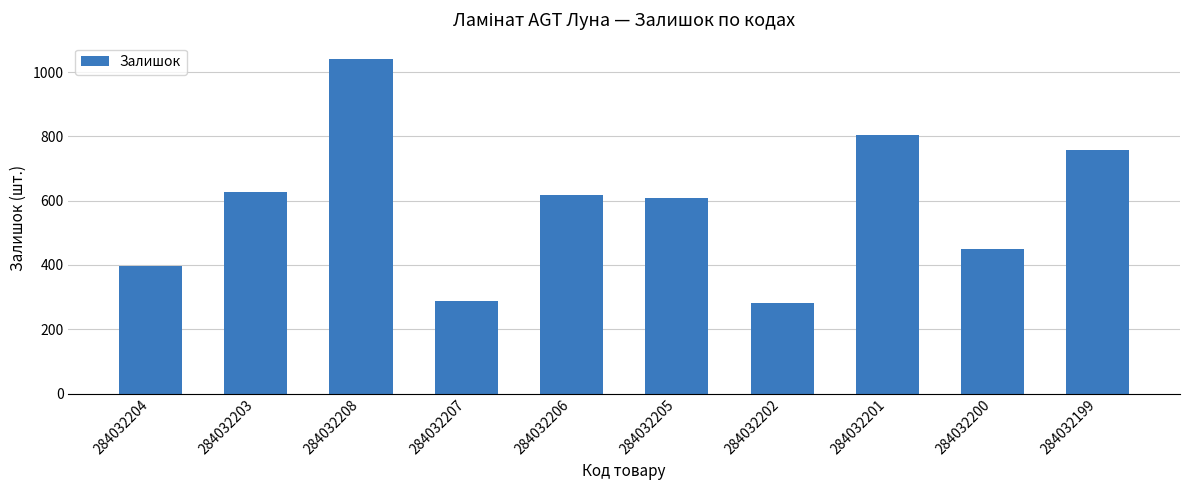

What is the difference between the values at 284032208 and 284032202?

759